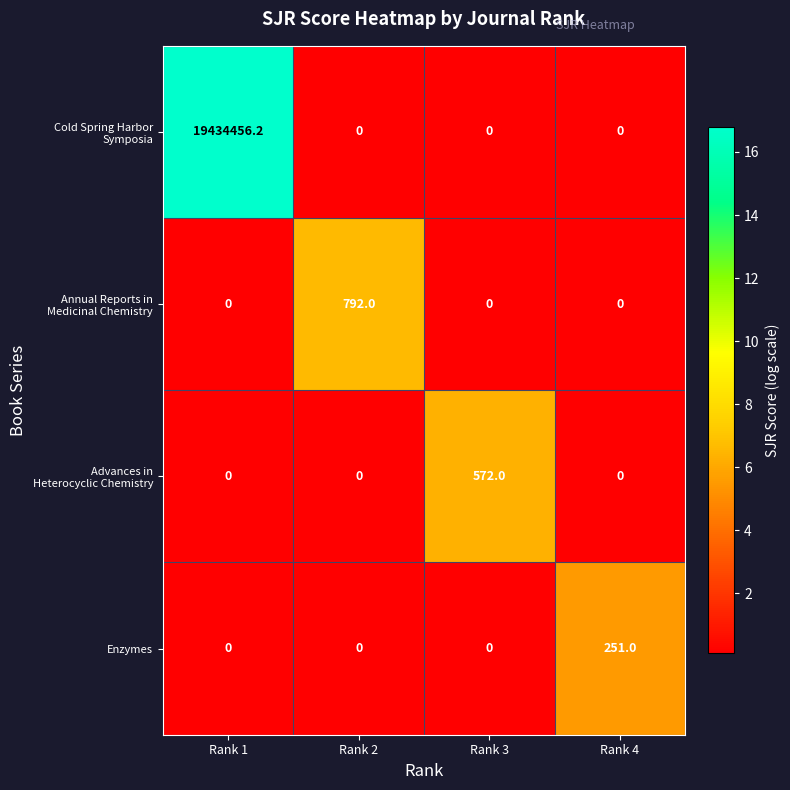

What is the spread (max minus min) of values at Rank 4?

251.0